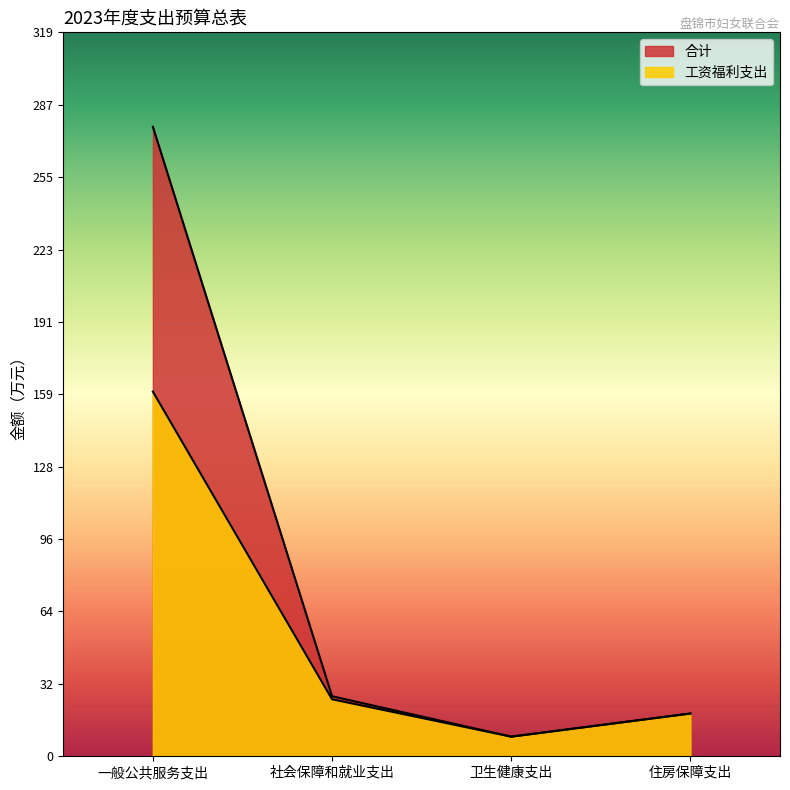

What is the maximum value for 合计?

277.2